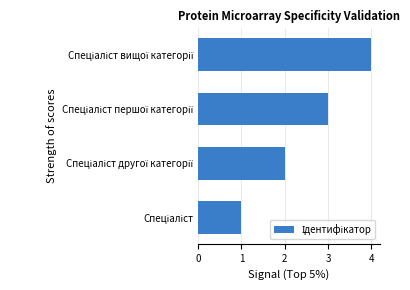

What is the greatest value displayed?

4